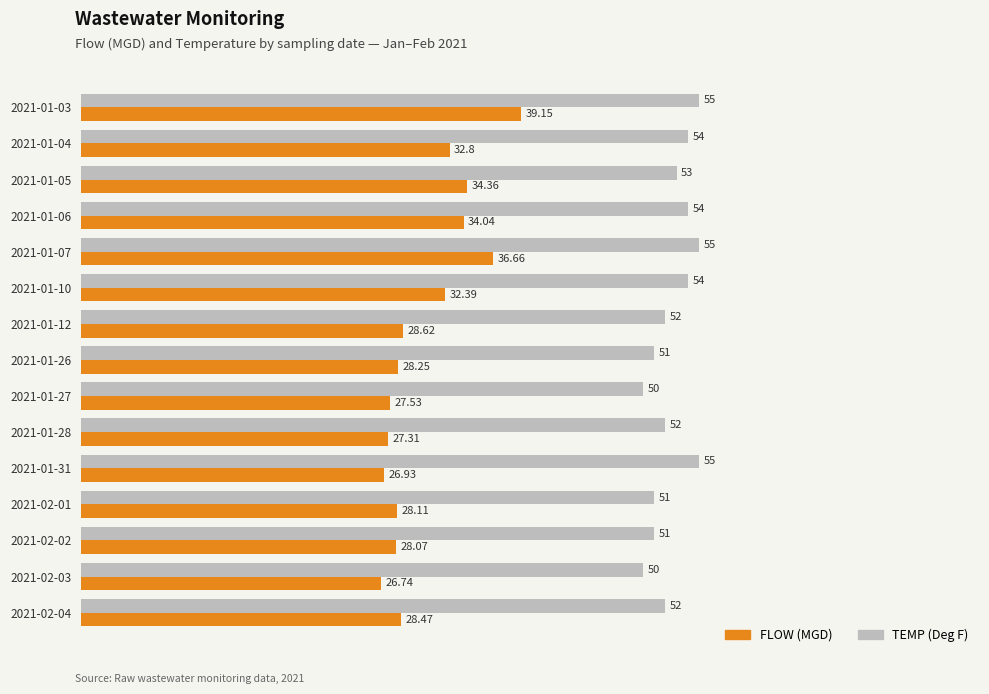

Which series has the largest range (max minus min)?

FLOW (MGD)